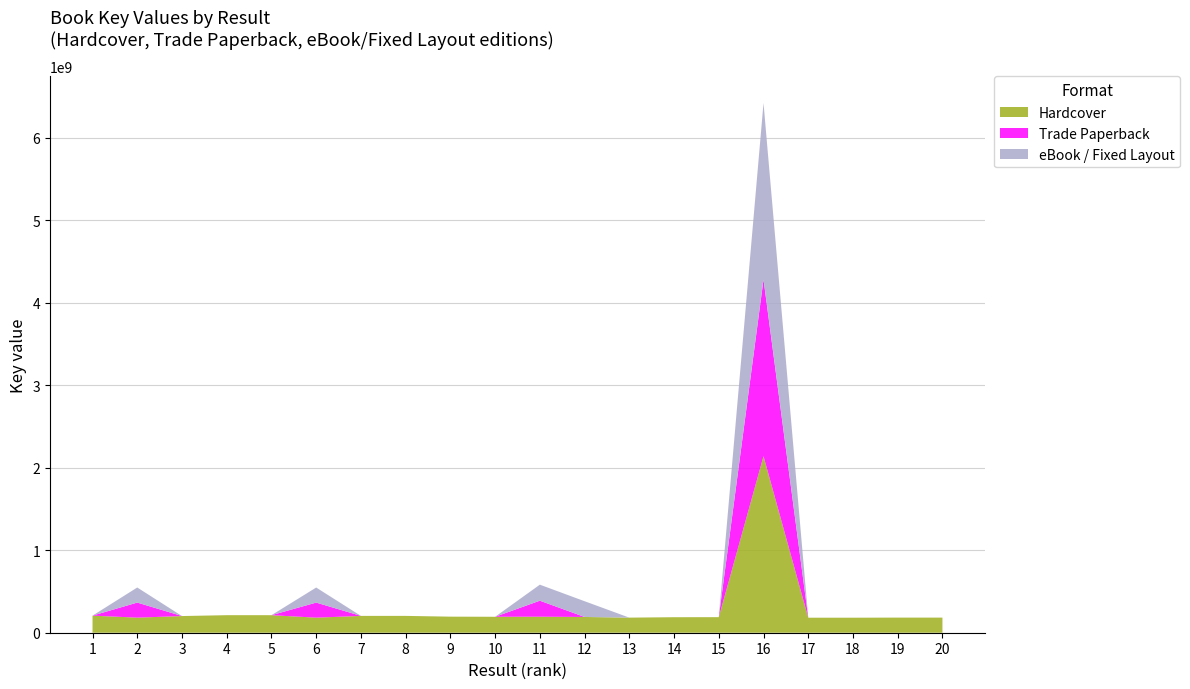

Reading left to right, extract all data points from this chart.

Hardcover: 207267829	182764121	202220826	212638842	212639548	182637409	204084244	204083218	194872939	193340386	194182241	191010677	182955171	188014530	188720206	2140741775	182081016	182081058	183280366	183301344
Trade Paperback: 0	182764121	0	0	0	182637409	0	0	0	0	194182241	0	0	0	0	2140741775	0	0	0	0
eBook / Fixed Layout: 0	182764121	0	0	0	182637409	0	0	0	0	194182241	191010677	0	0	0	2140741775	0	0	0	0